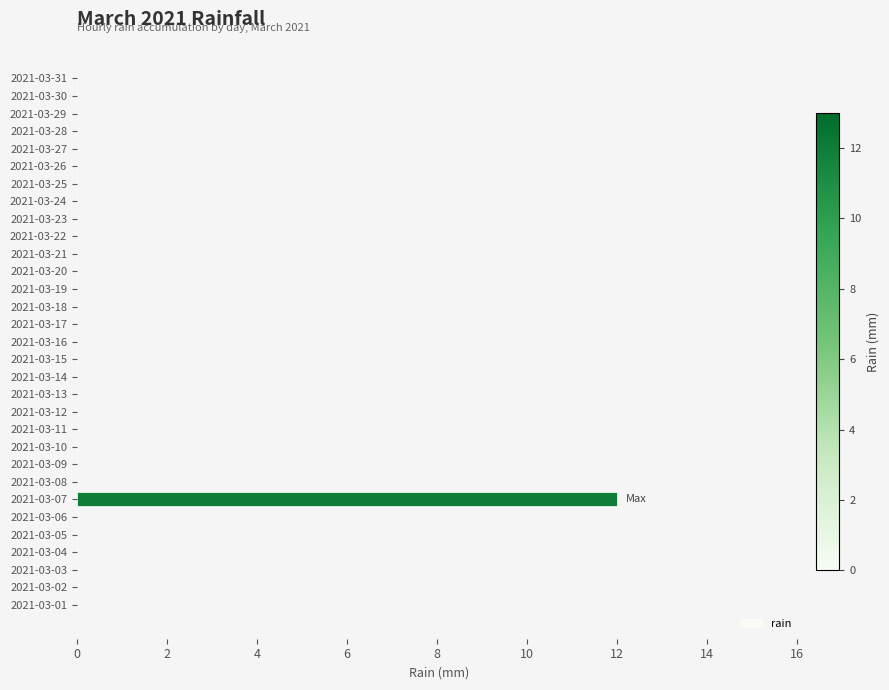

The value at 2021-03-02 is 0. True or false?

True